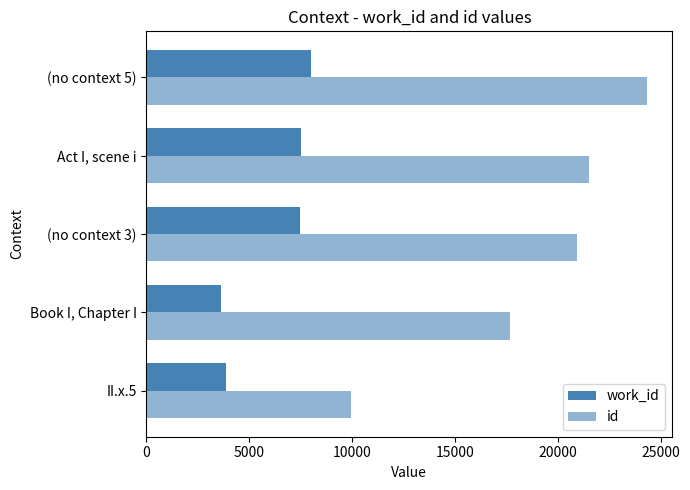

Rank the series by their average value, from highest to lowest.

id, work_id